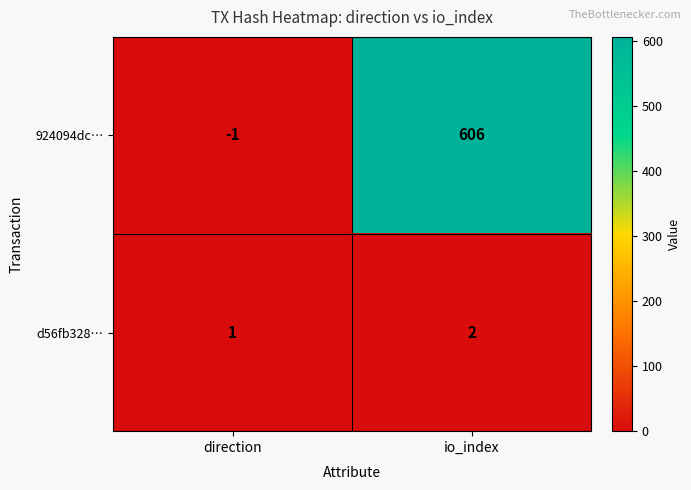

How many positive values does the 924094dc… series have?

1